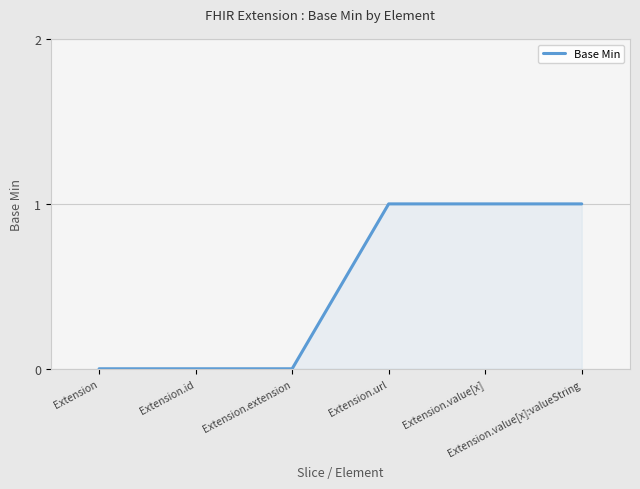

Does the chart display data point markers on the line(s)?

No